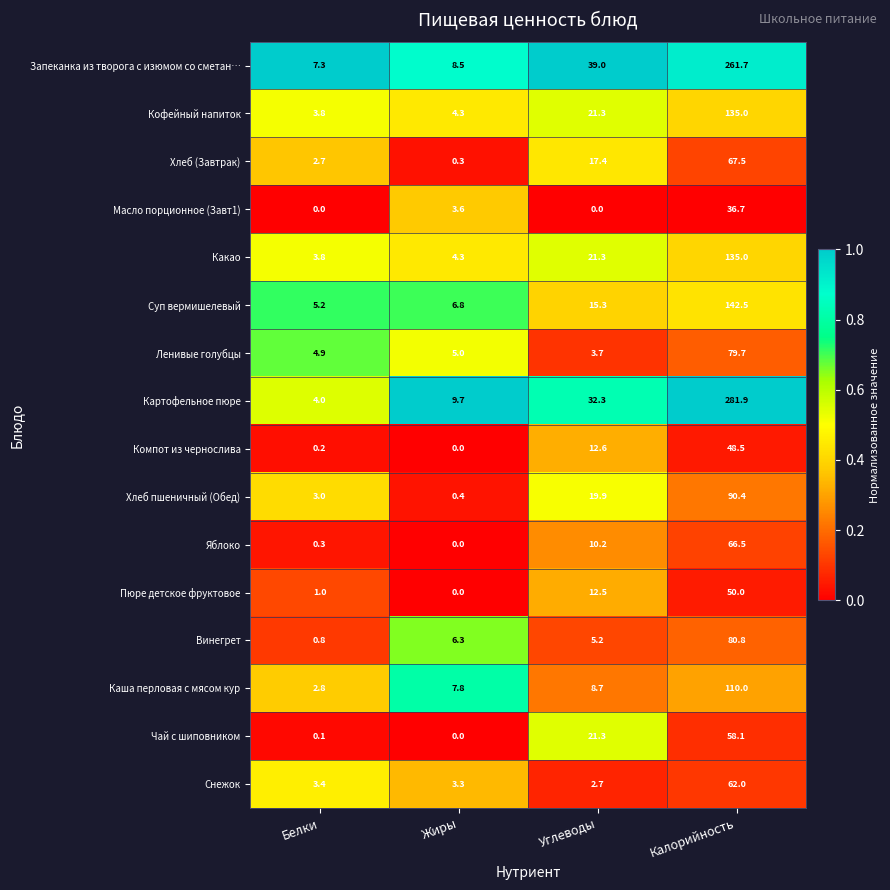

What is the difference between the maximum and minimum values in the Компот из чернослива series?

48.5